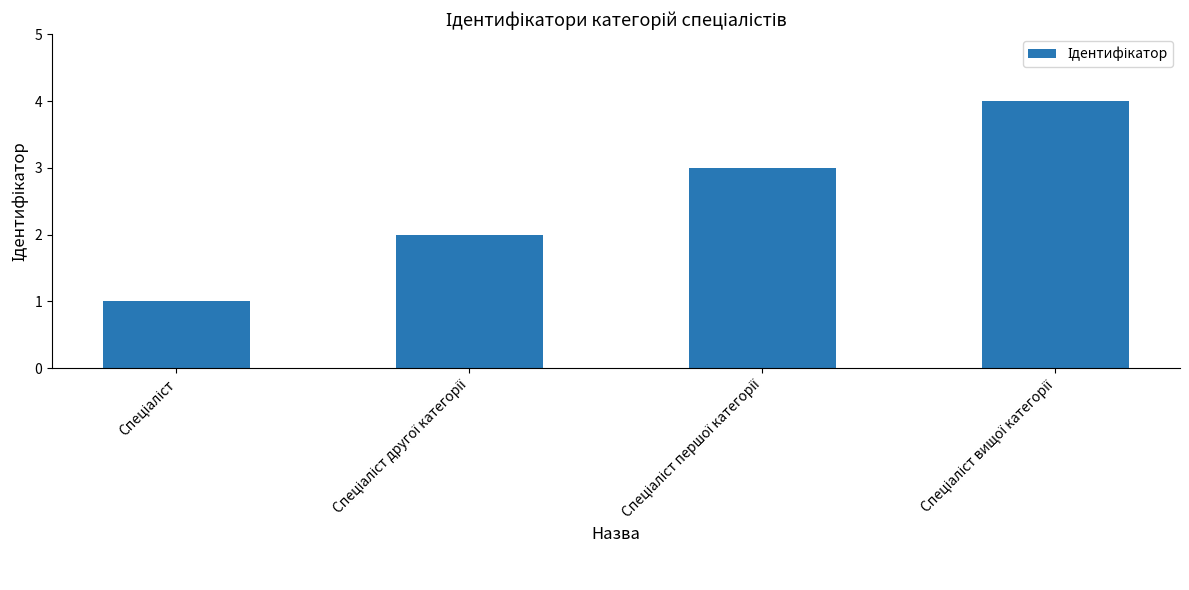

How many values are below 3?

2